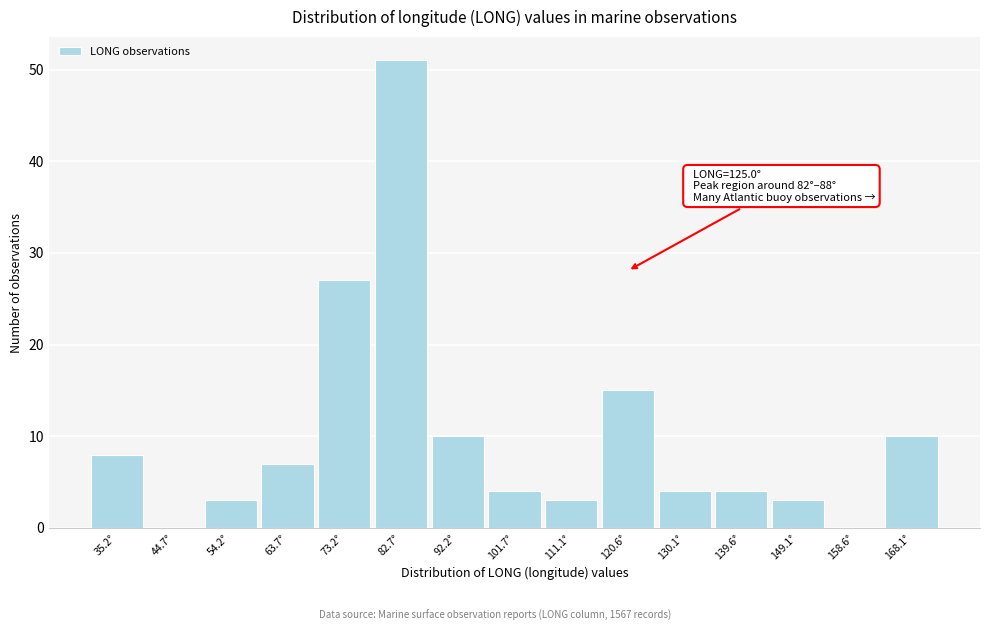

Reading left to right, what are all the values shown in this chart?

35.2°=8	44.7°=0	54.2°=3	63.7°=7	73.2°=27	82.7°=51	92.2°=10	101.7°=4	111.1°=3	120.6°=15	130.1°=4	139.6°=4	149.1°=3	158.6°=0	168.1°=10